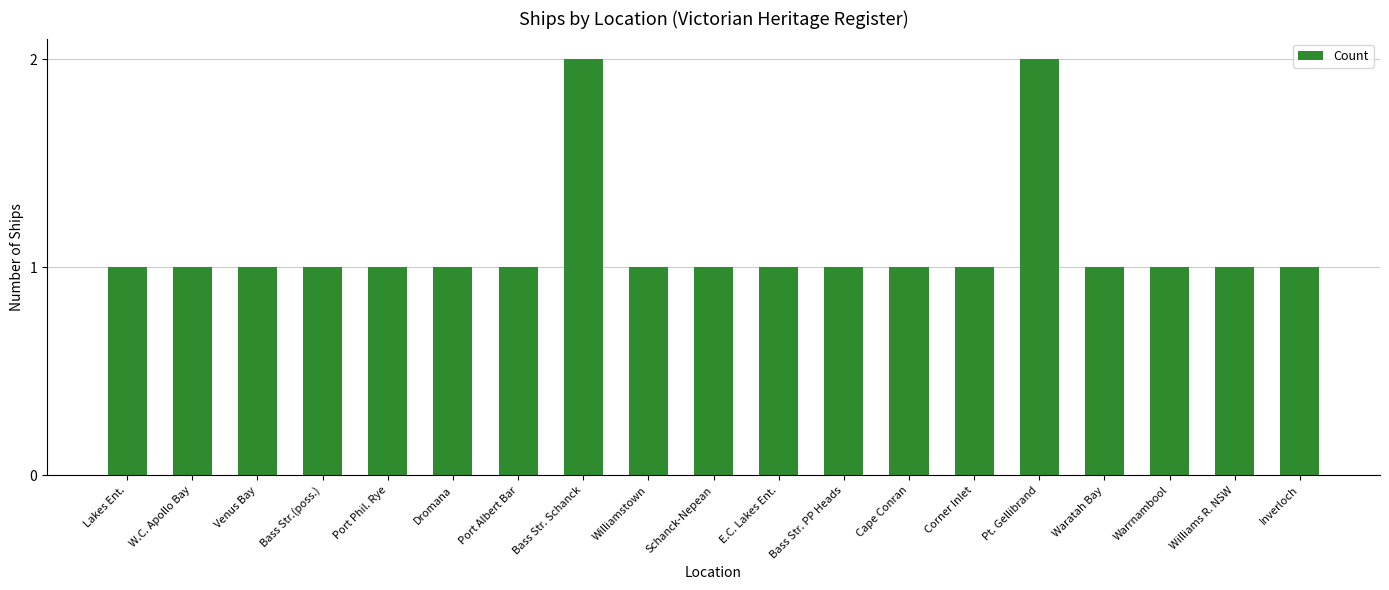

What is the ratio of the value at Bass Str. Schanck to the value at Port Albert Bar?

2.0